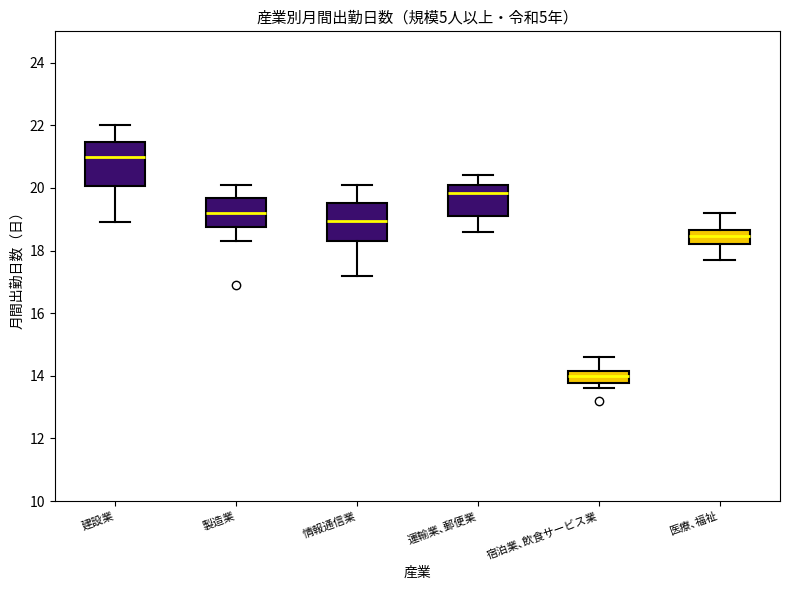

Reading left to right, transcribe this box plot: for each box, give where its median line is, the range the box spans, and where its two whiskers end, as read against the y-axis. The values are not printed on the chart, so give them approximately, as read against the axis.

建設業: median 21.0, box 20.0 to 21.4, whiskers 19.0 to 22.0
製造業: median 19.2, box 18.8 to 19.6, whiskers 18.4 to 20.2
情報通信業: median 19.0, box 18.4 to 19.6, whiskers 17.2 to 20.2
運輸業､郵便業: median 19.8, box 19.2 to 20.2, whiskers 18.6 to 20.4
宿泊業､飲食サービス業: median 14.0, box 13.8 to 14.2, whiskers 13.6 to 14.6
医療､福祉: median 18.4, box 18.2 to 18.6, whiskers 17.8 to 19.2